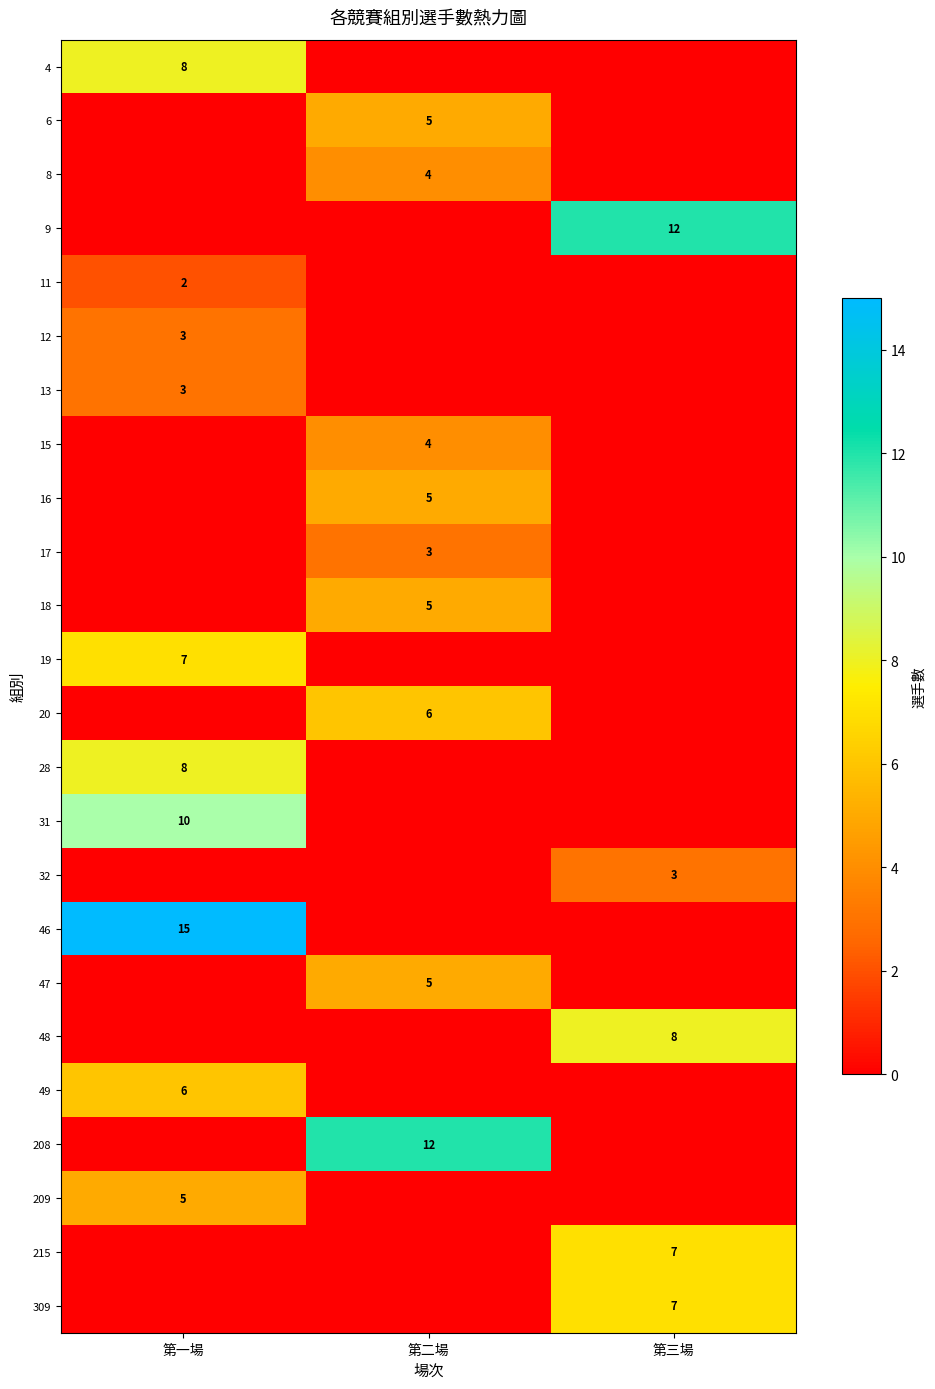

Which label corresponds to the smallest value in the chart?

第二場